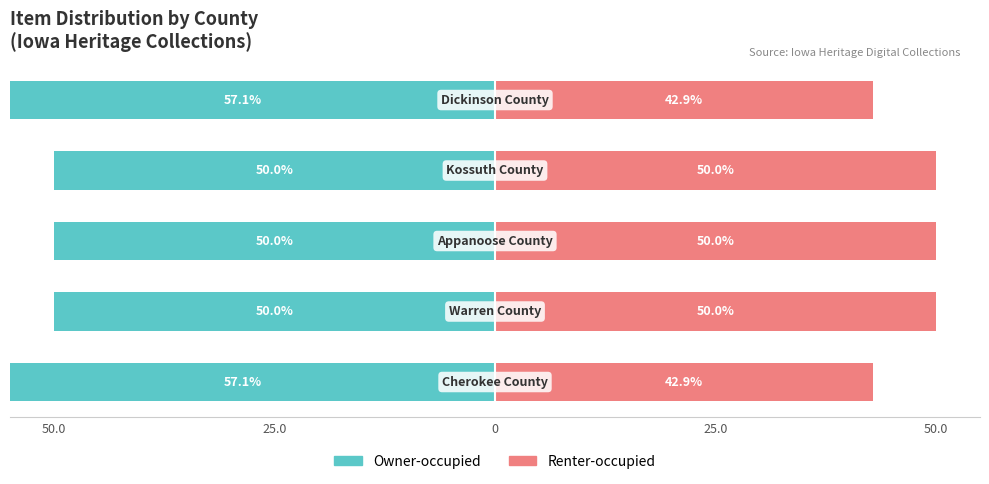

What is the difference between the second highest and second lowest values in the Renter-occupied series?

7.1